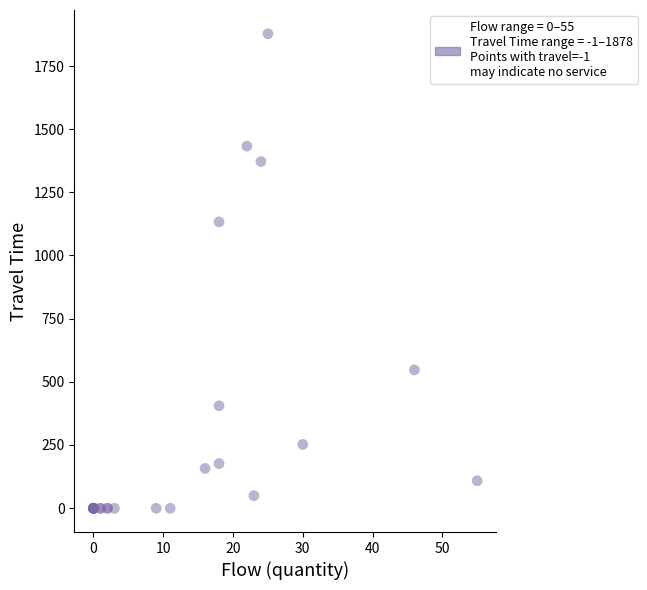

What Y value in the scatter plot is closest to 938?

1133